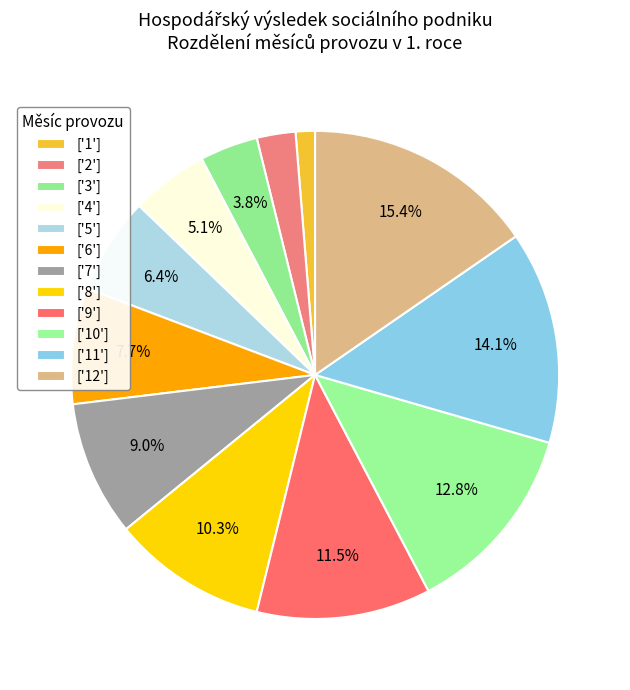

How many segments does this pie chart have?

12